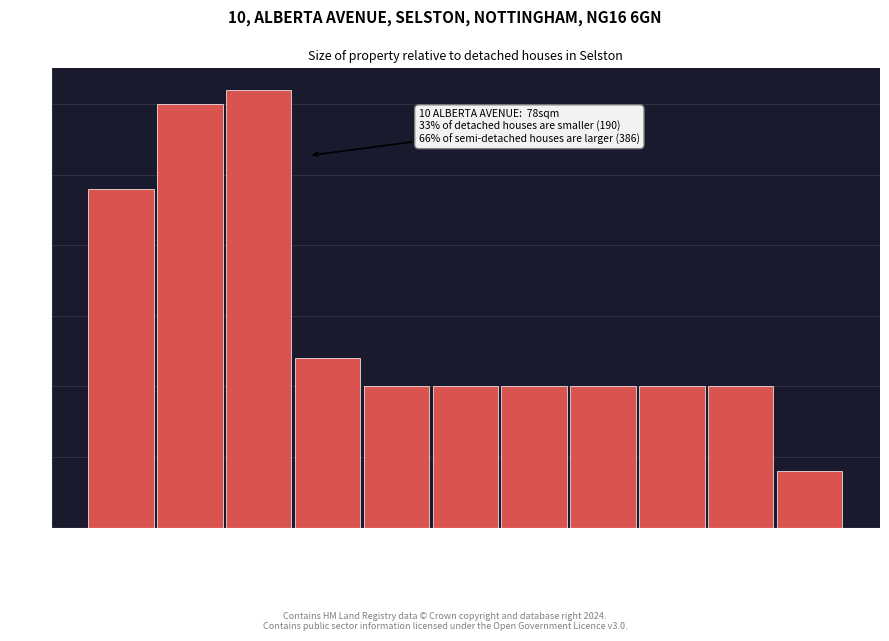

Reading left to right, extract all data points from this chart.

24	30	31	12	10	10	10	10	10	10	4